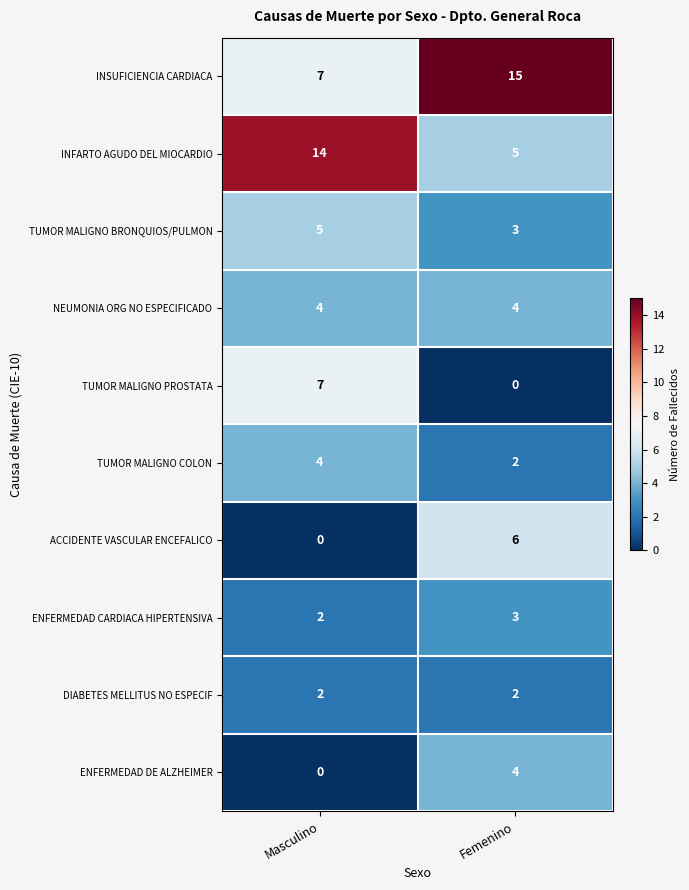

How many series are shown in this chart?

10